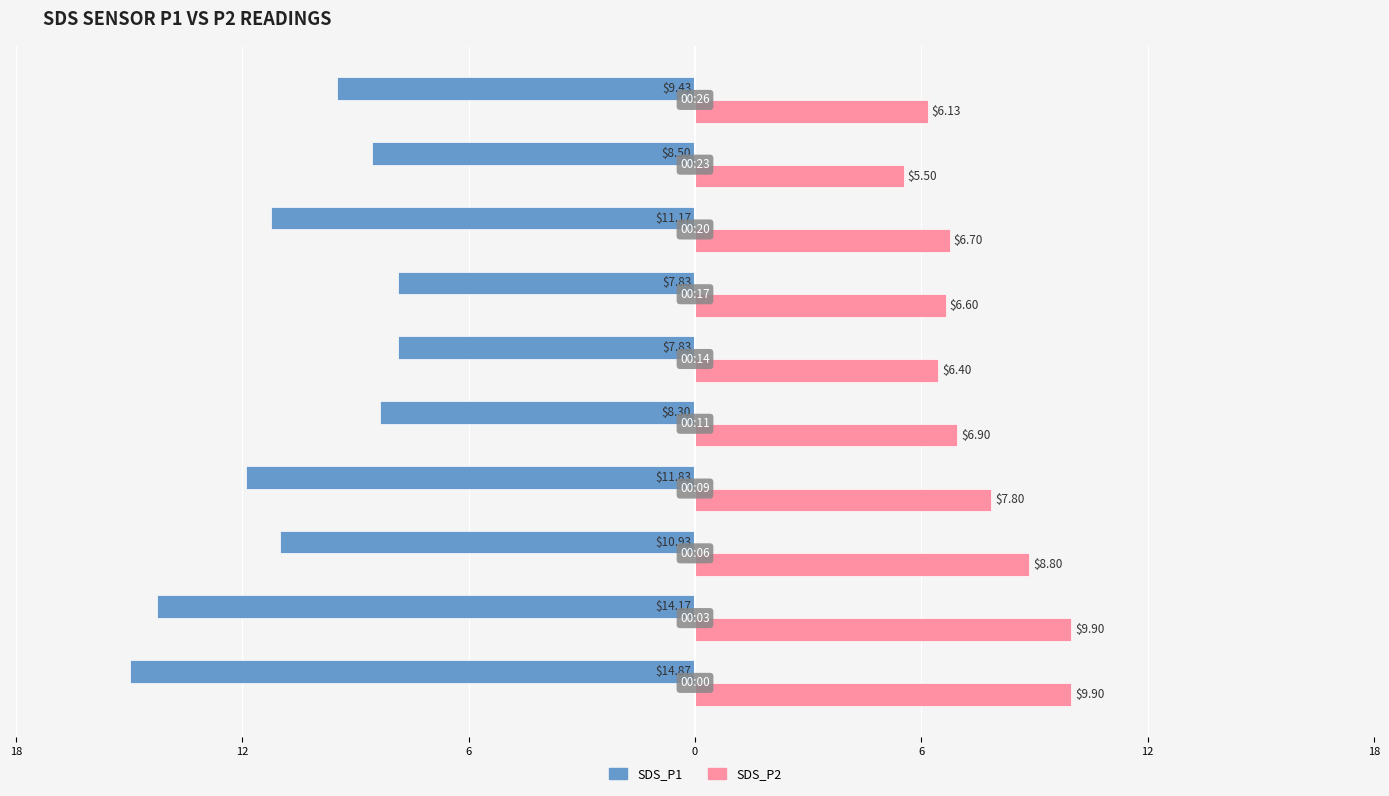

Reading right to left, what are all the values shown in this chart?

SDS_P1: -9.4	-8.5	-11.2	-7.8	-7.8	-8.3	-11.8	-10.9	-14.2	-14.9
SDS_P2: 6.1	5.5	6.7	6.6	6.4	6.9	7.8	8.8	9.9	9.9